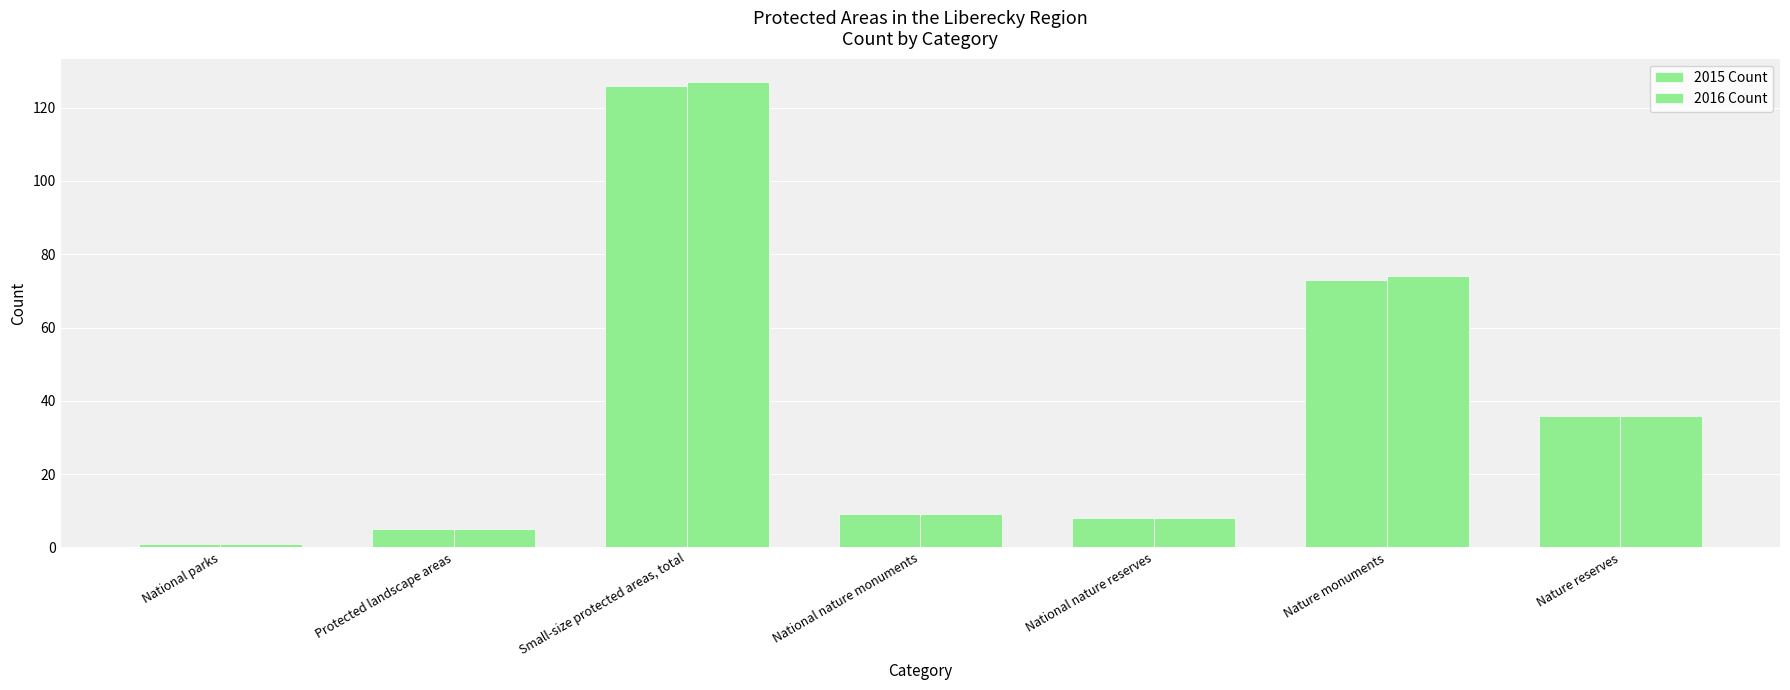

How many distinct data groups are displayed?

2